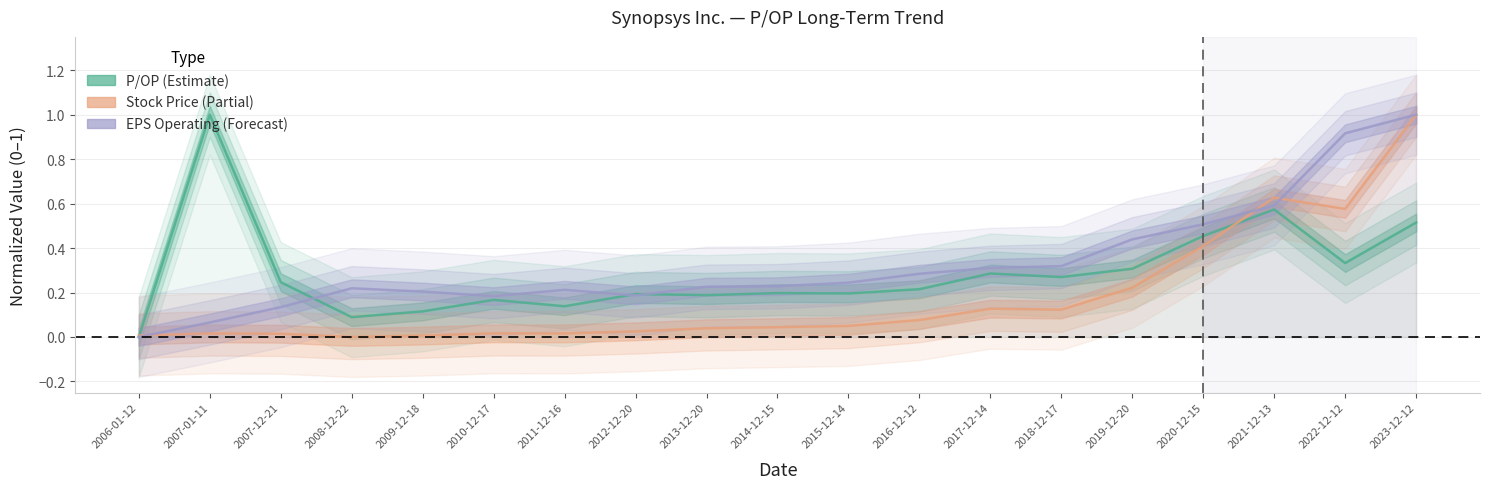

What is the difference between the second highest and minimum values in the EPS Operating (normalized) series?

0.9